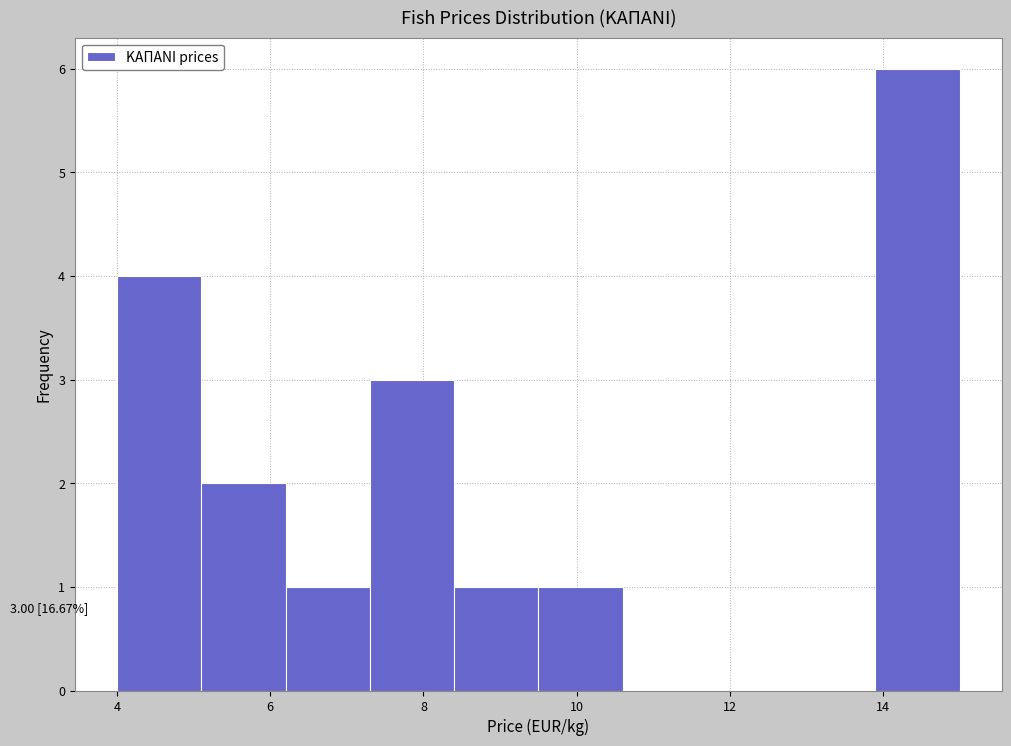

Over which range of the x-axis is the bar tallest?

13.9 to 15.0